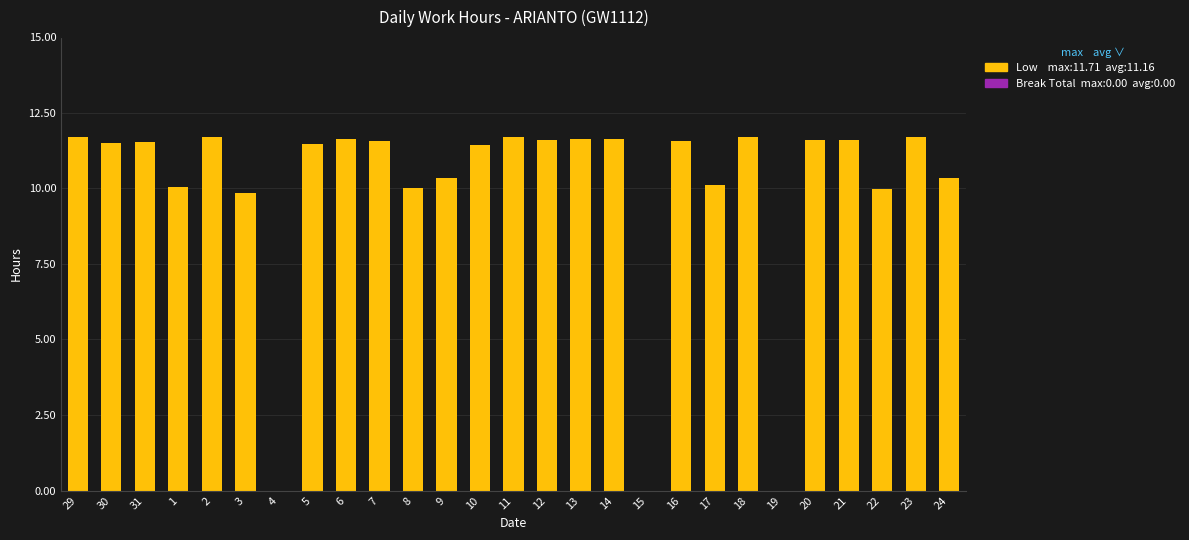

How many distinct data groups are displayed?

1